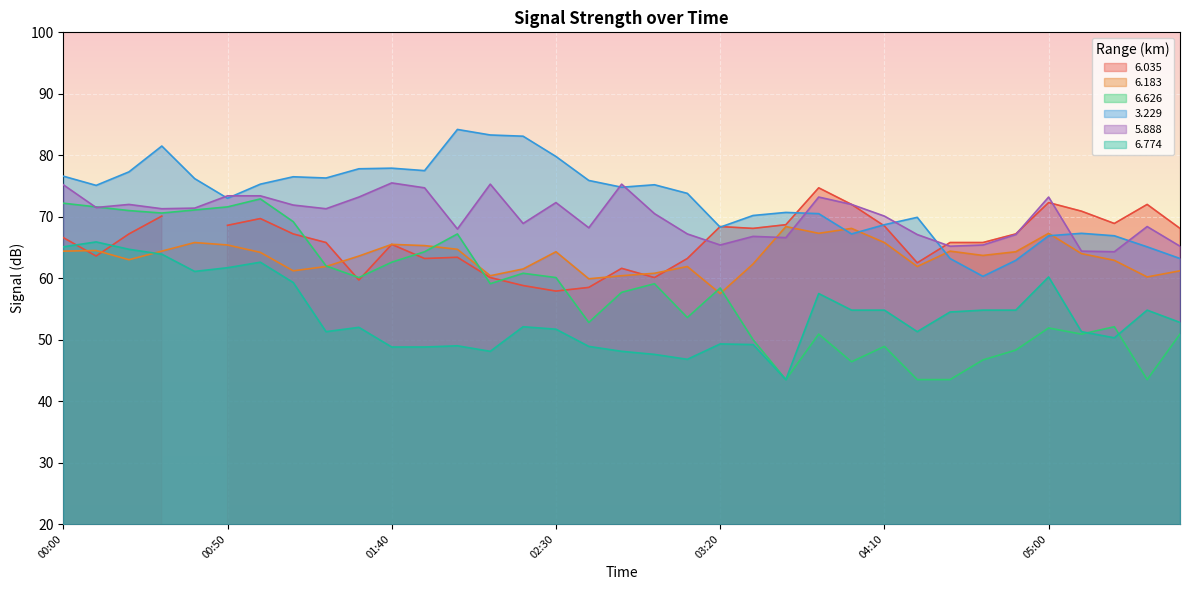

What is the maximum value for 5.888?

75.5